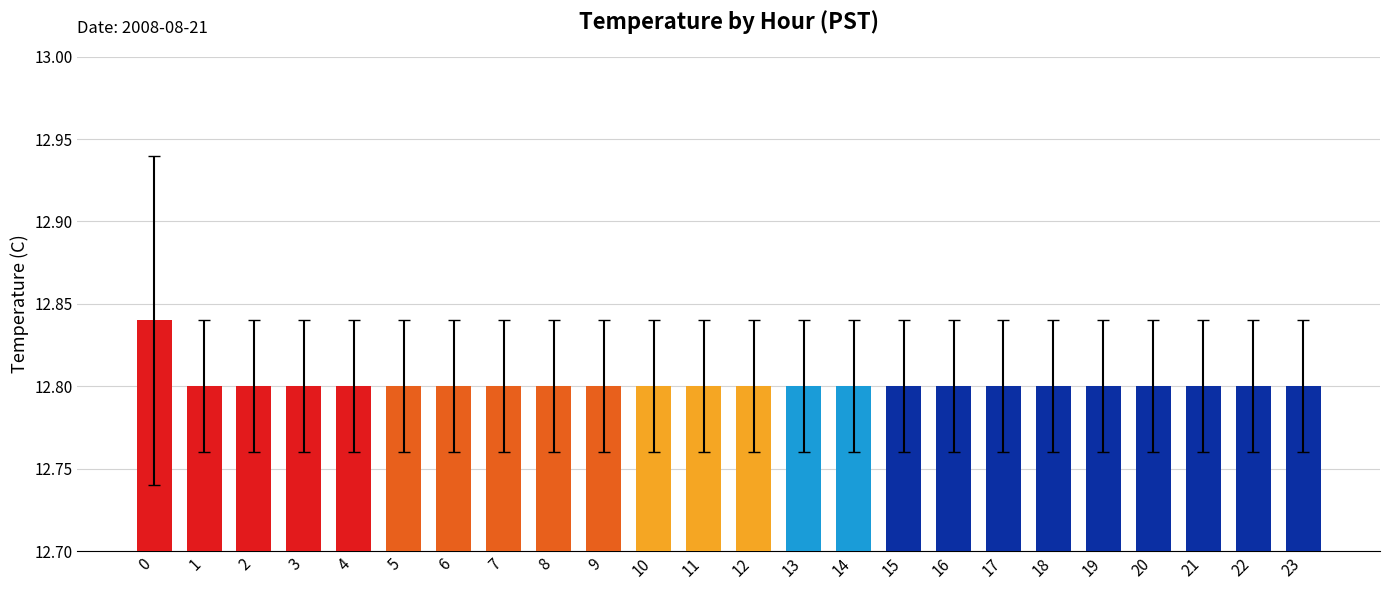

What is the sum of the values at 8 and 17?

25.6